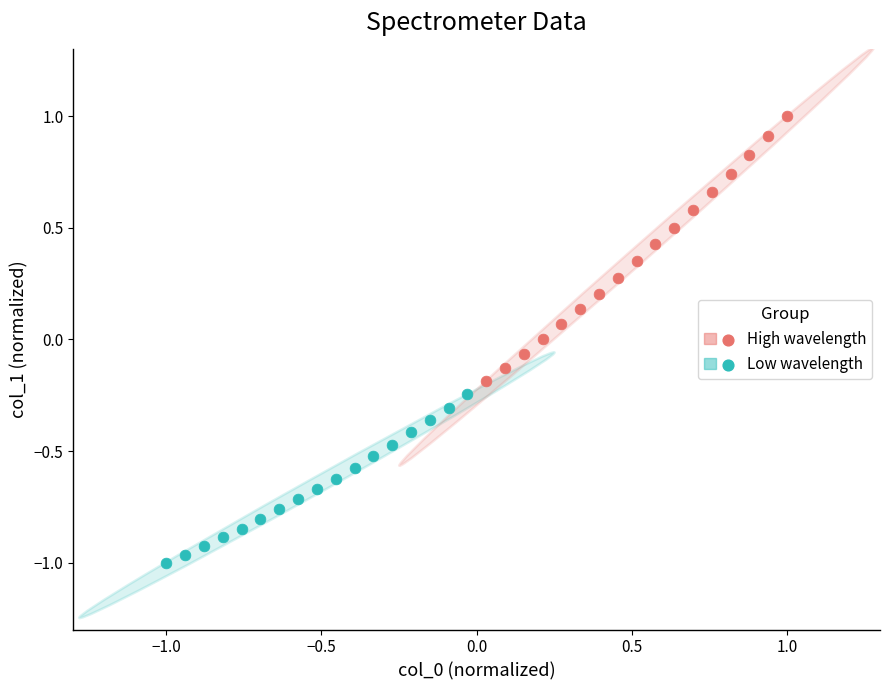

Which series reaches the minimum Y coordinate?

Low wavelength